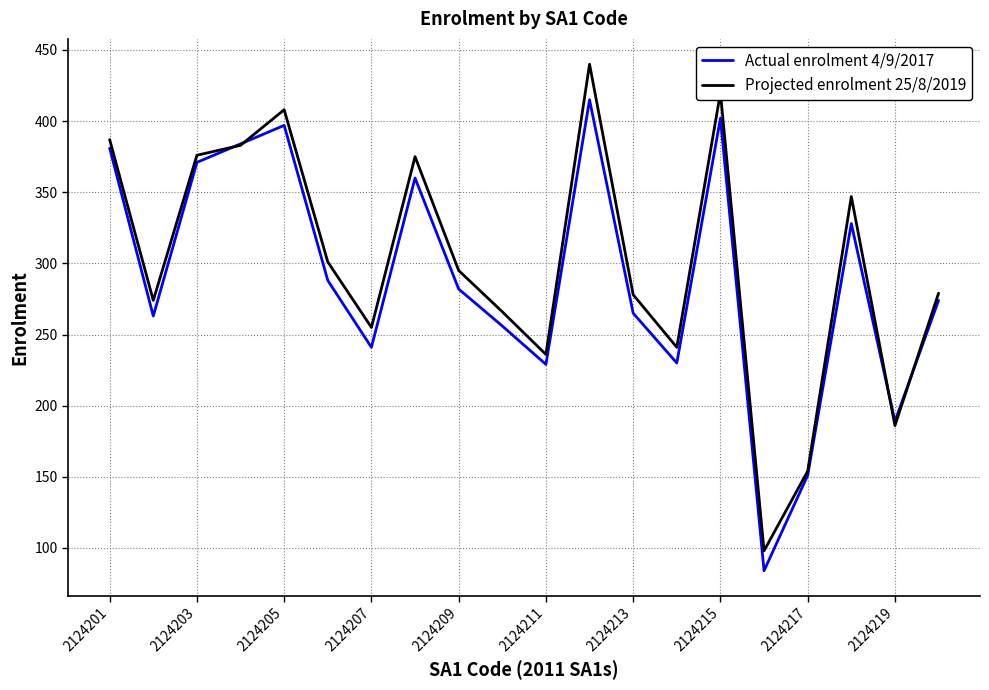

Which series has the widest spread of values?

Projected enrolment 25/8/2019